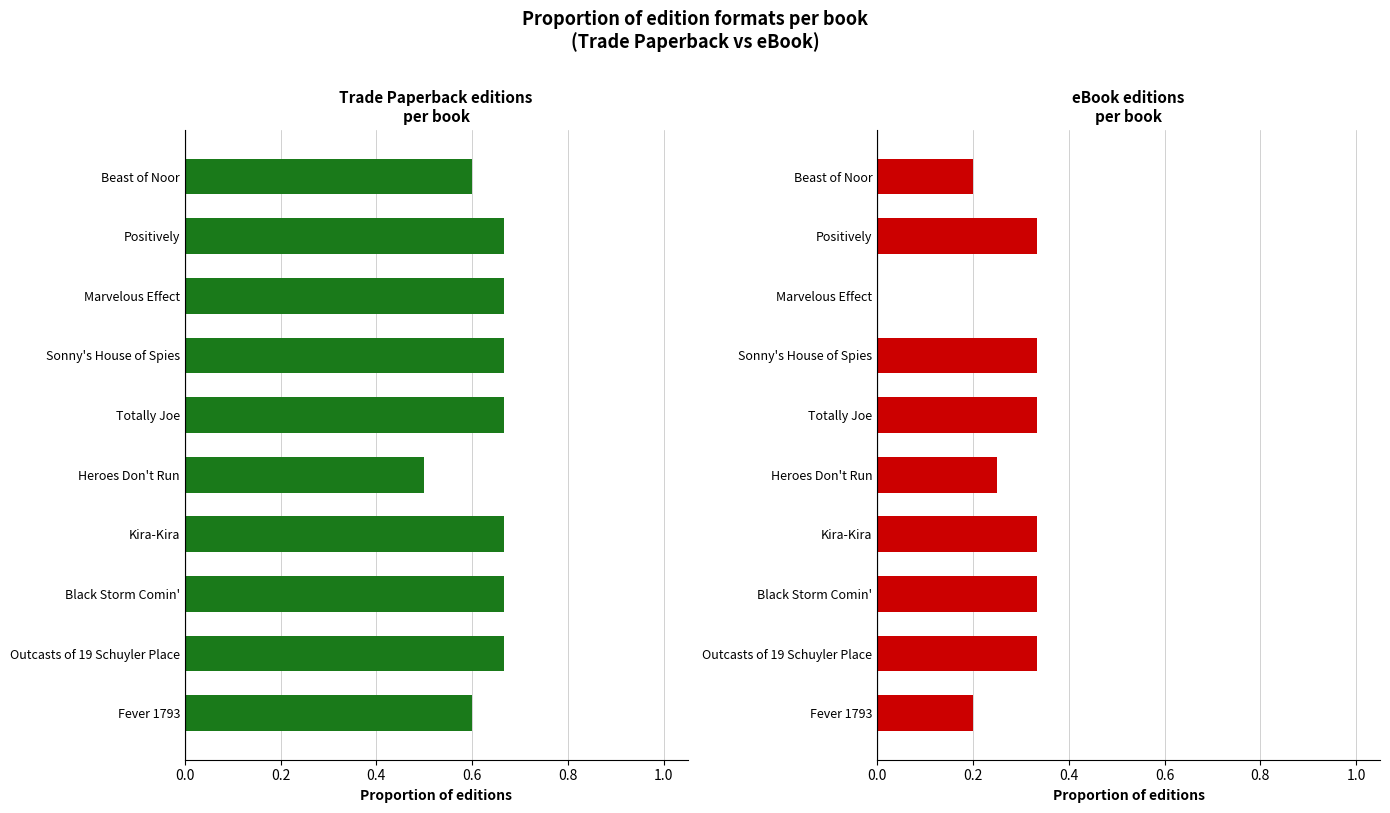

What position from the left is Heroes Don't Run?

6